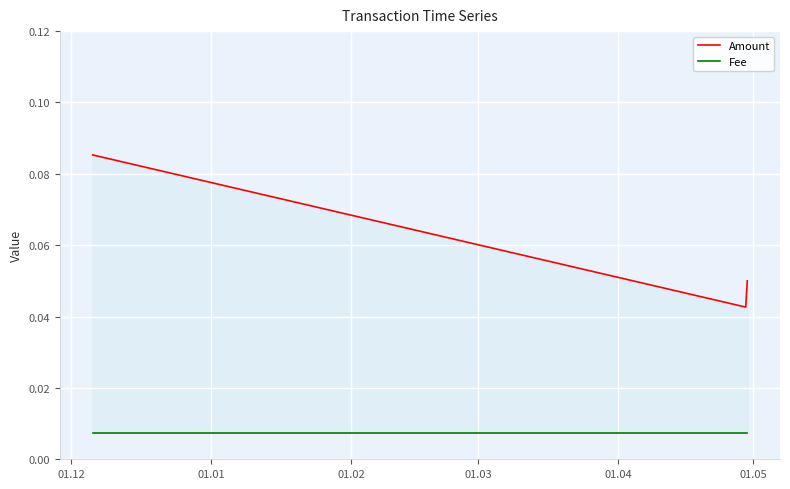

List the series in order of their overall mean, lowest first.

Fee, Amount